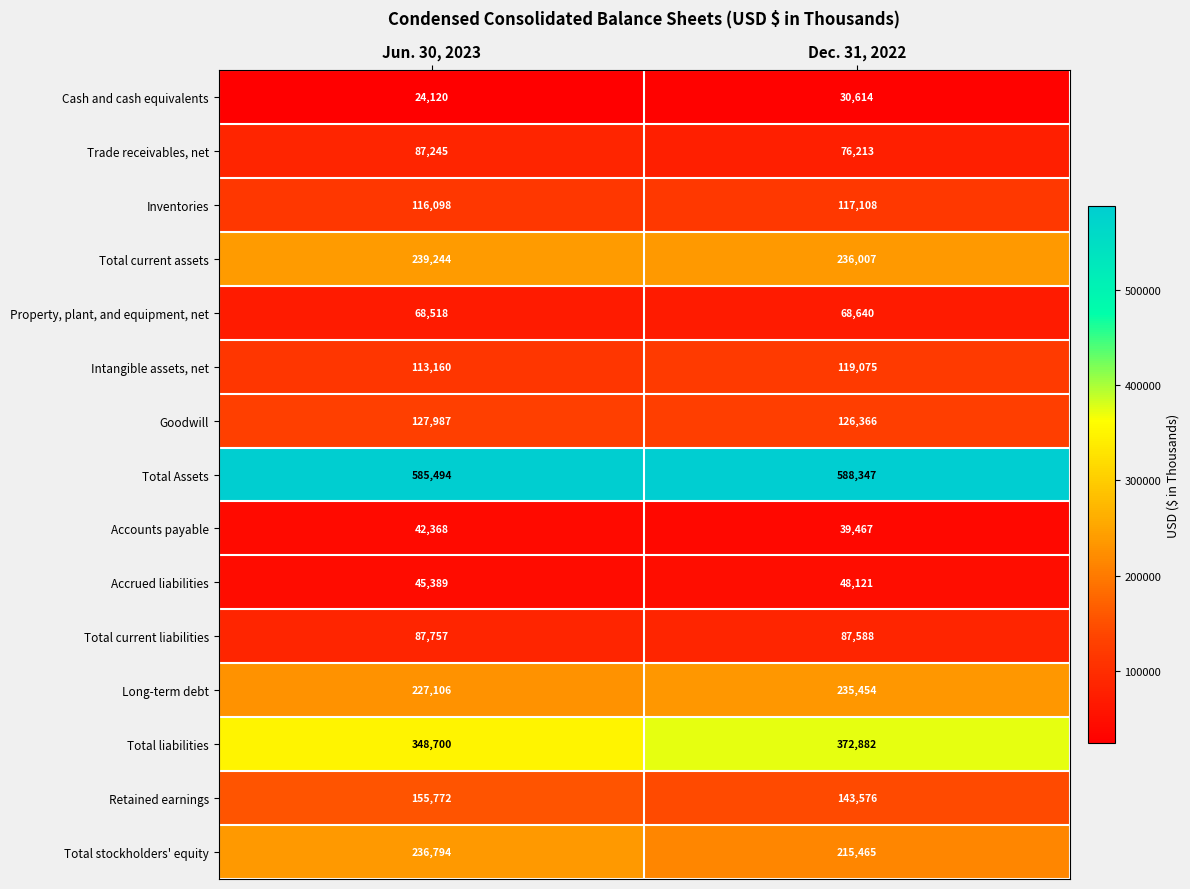

What is the difference between the highest and lowest values at Dec. 31, 2022?

557733